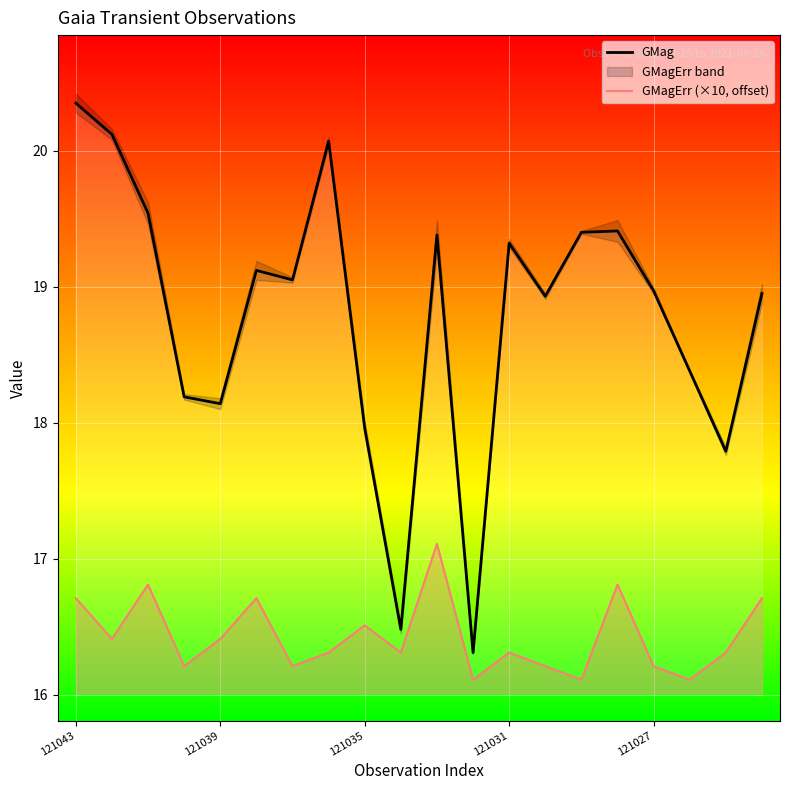

What is the sum of all GMagErr (×10, offset) values?

328.6